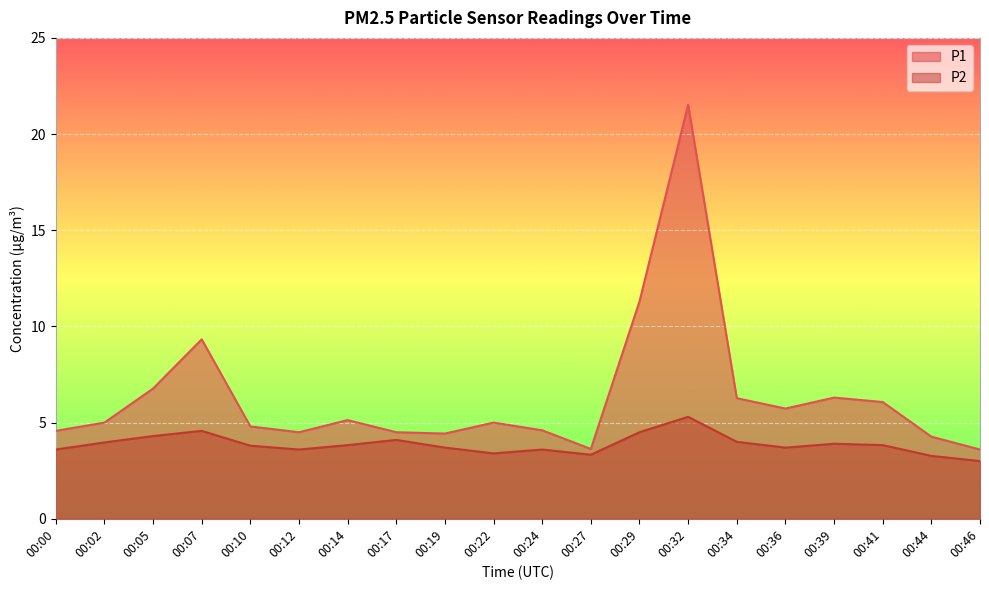

Rank the series by their average value, from highest to lowest.

P1, P2